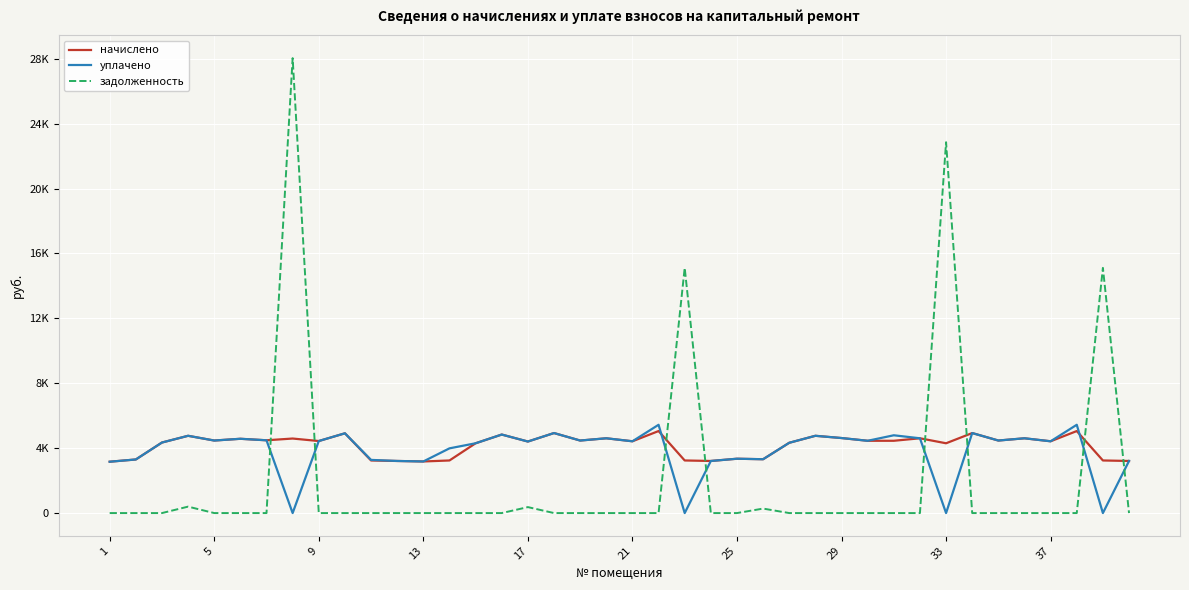

Reading right to left, transcribe all the data shown in this chart.

начислено: 3210.2	3241.2	5053.4	4423.7	4608.0	4469.8	4930.6	4300.9	4608.0	4454.4	4454.4	4623.4	4761.6	4331.5	3317.8	3348.5	3210.2	3241.2	5053.4	4423.7	4608.0	4469.8	4930.6	4408.3	4838.4	4300.8	3241.0	3179.5	3210.2	3241.0	4915.2	4439.0	4592.6	4485.1	4577.3	4469.8	4761.7	4346.9	3302.4	3164.2
уплачено: 3210.2	0.0	5439.9	4423.7	4608.0	4469.8	4930.6	0.0	4608.0	4793.6	4454.4	4623.4	4761.6	4331.5	3317.8	3348.5	3210.2	0.0	5439.9	4423.7	4608.0	4469.8	4930.6	4408.3	4838.4	4300.8	3987.9	3179.5	3210.2	3276.0	4915.2	4439.0	0.0	4485.1	4577.3	4469.8	4761.7	4346.9	3302.4	3164.2
задолженность: 0.0	15109.0	0.0	0.0	0.0	0.0	0.0	22853.2	0.0	0.0	0.0	0.0	0.0	0.0	276.5	0.0	0.0	15109.0	0.0	0.0	0.0	0.0	0.0	367.4	0.0	0.0	0.0	0.0	0.0	0.0	0.0	0.0	28034.2	0.0	0.0	0.0	396.8	0.0	0.0	0.0